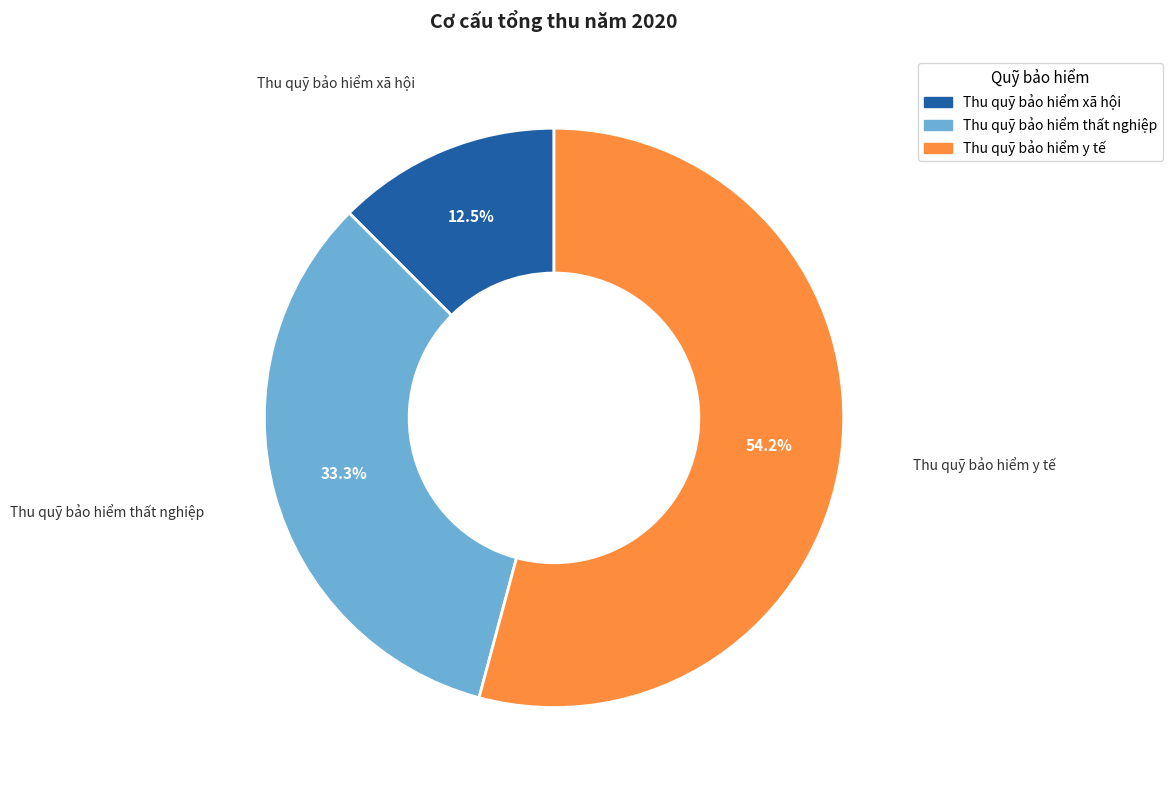

Which category has the biggest portion of the pie?

Thu quỹ bảo hiểm y tế